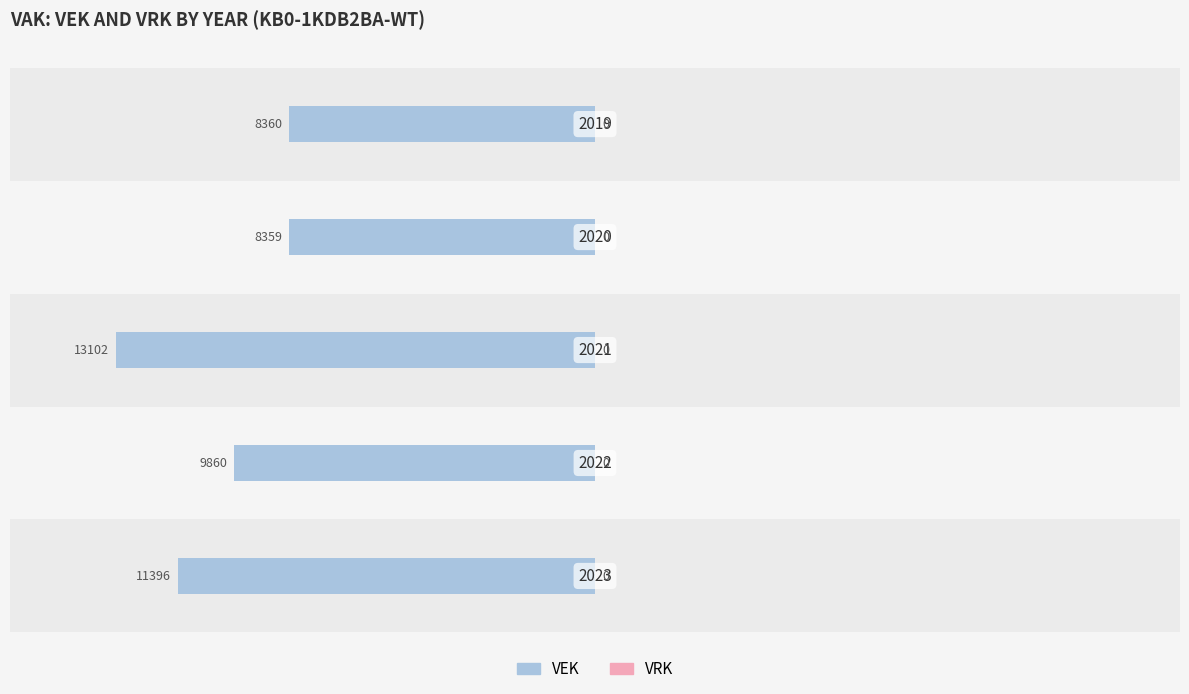

How many bars are there in total?

5